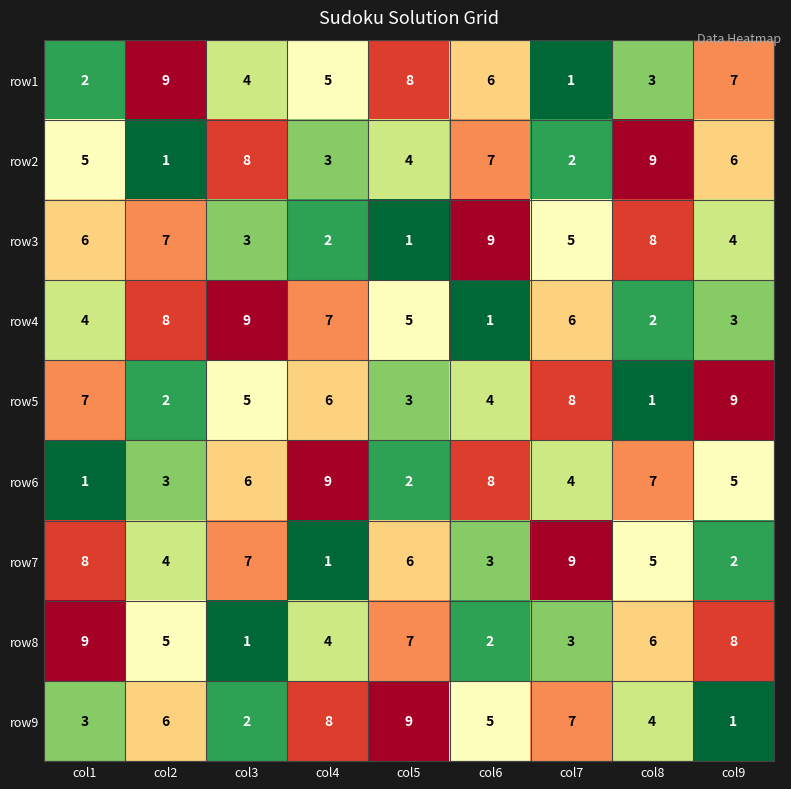

Which series changed the most between col2 and col3?

row2